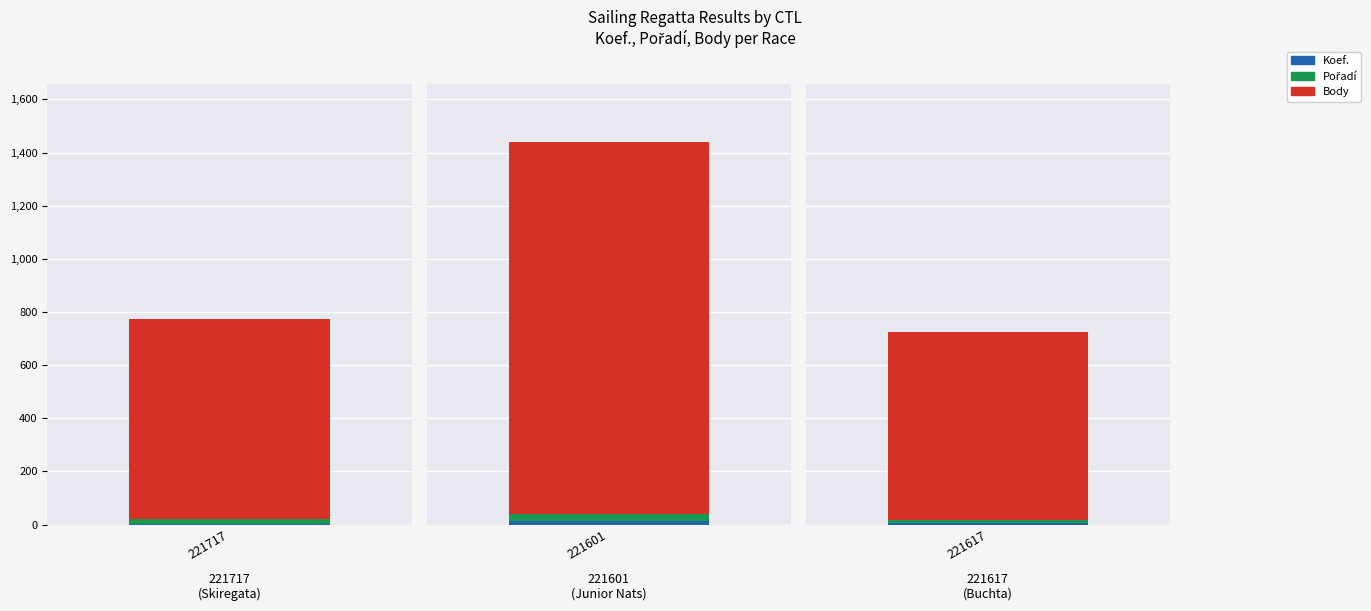

Rank the series by their maximum value, from lowest to highest.

Koef., Pořadí, Body